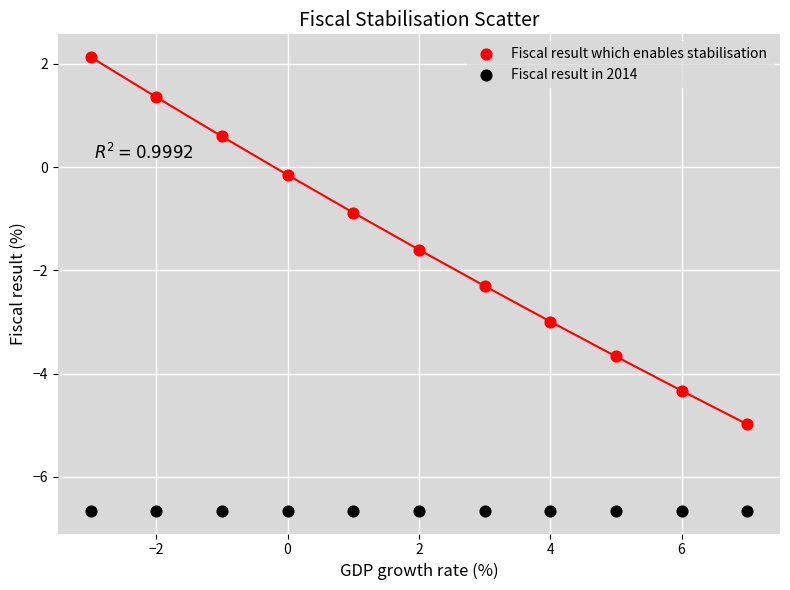

In the Fiscal result which enables stabilisation series, what Y value is closest to -1?

-0.9